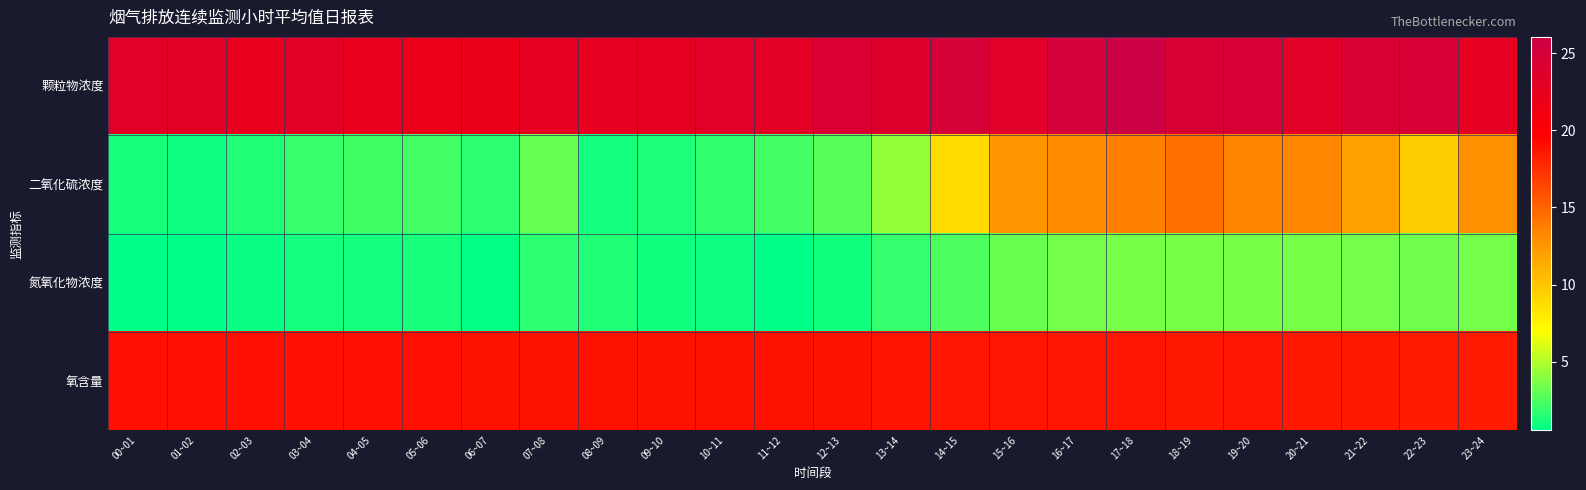

Rank the series at 07~08 from lowest to highest value.

氮氧化物浓度, 二氧化硫浓度, 氧含量, 颗粒物浓度